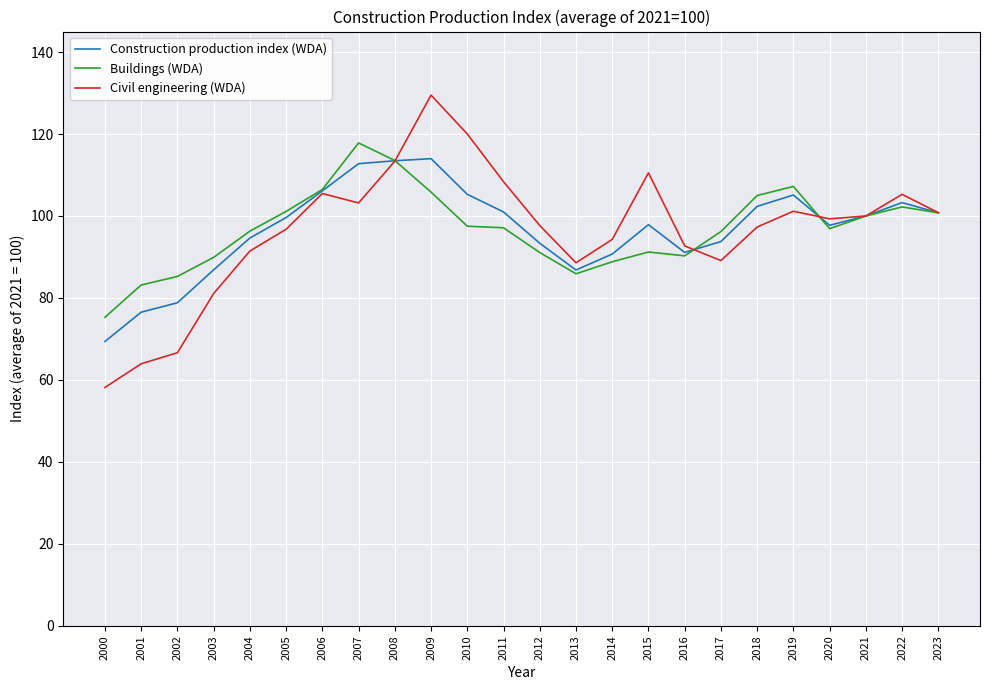

What is the spread (max minus min) of values at 2005?

4.4